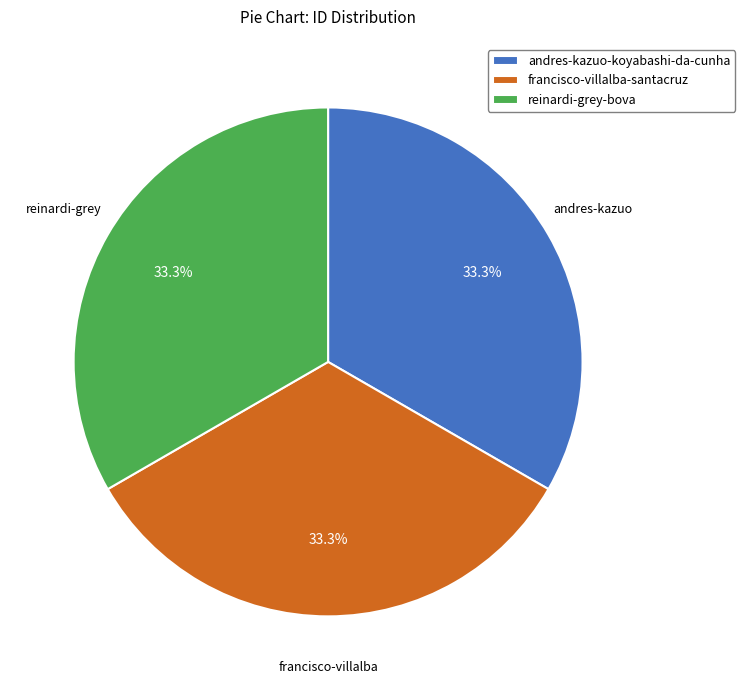

The francisco-villalba-santacruz slice represents 33% of the pie. True or false?

True